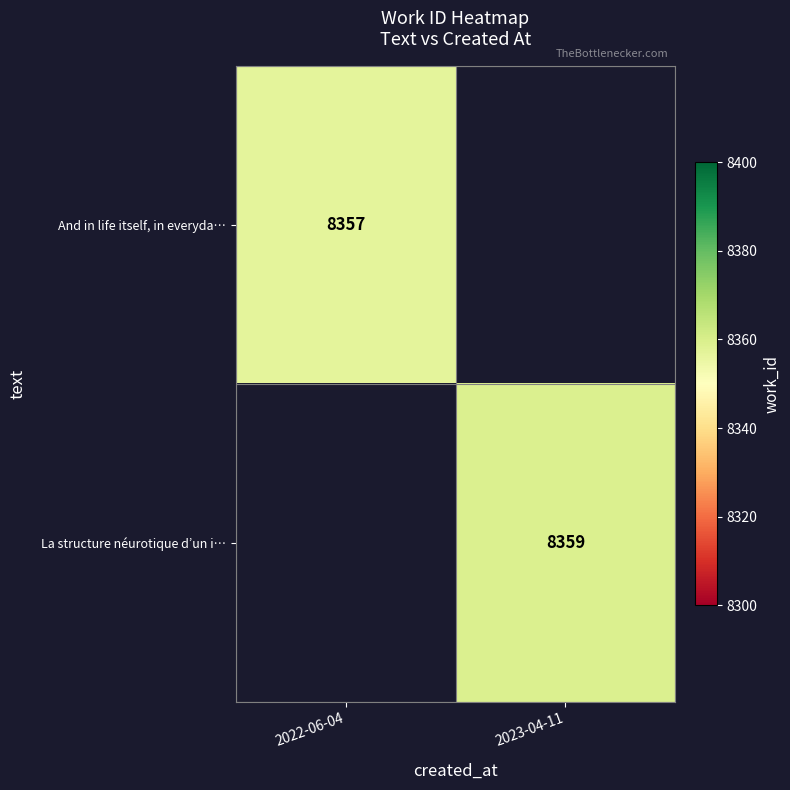

At how many categories does at least one series exceed 8358?

1